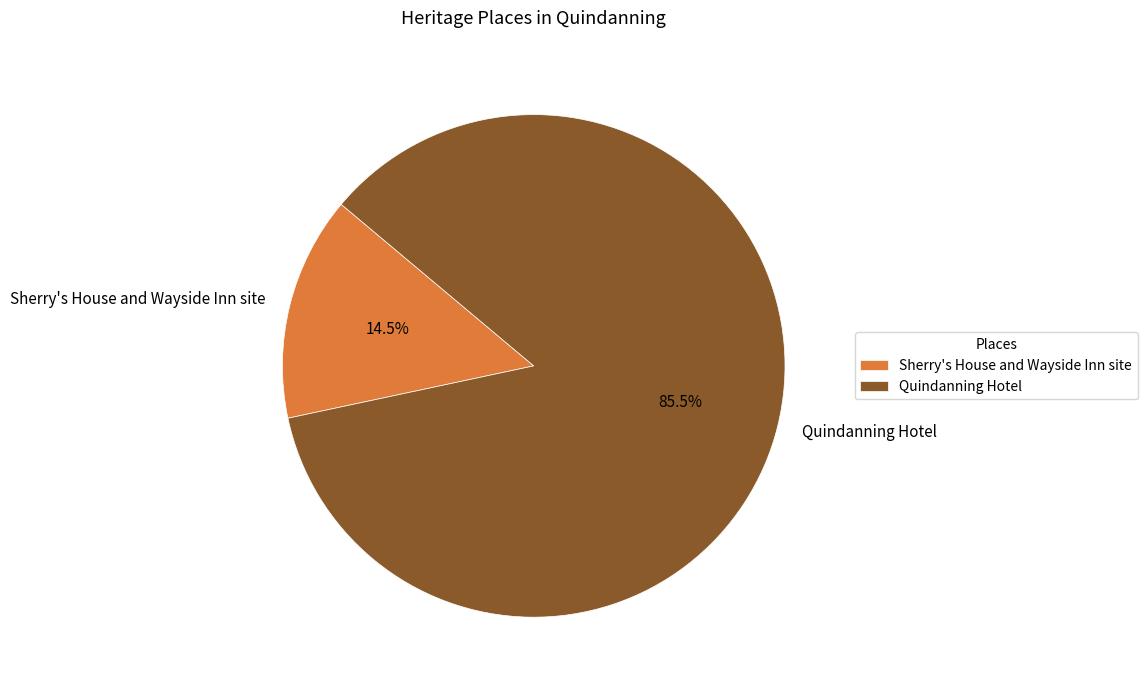

What is the smallest slice in the pie chart?

Sherry's House and Wayside Inn site